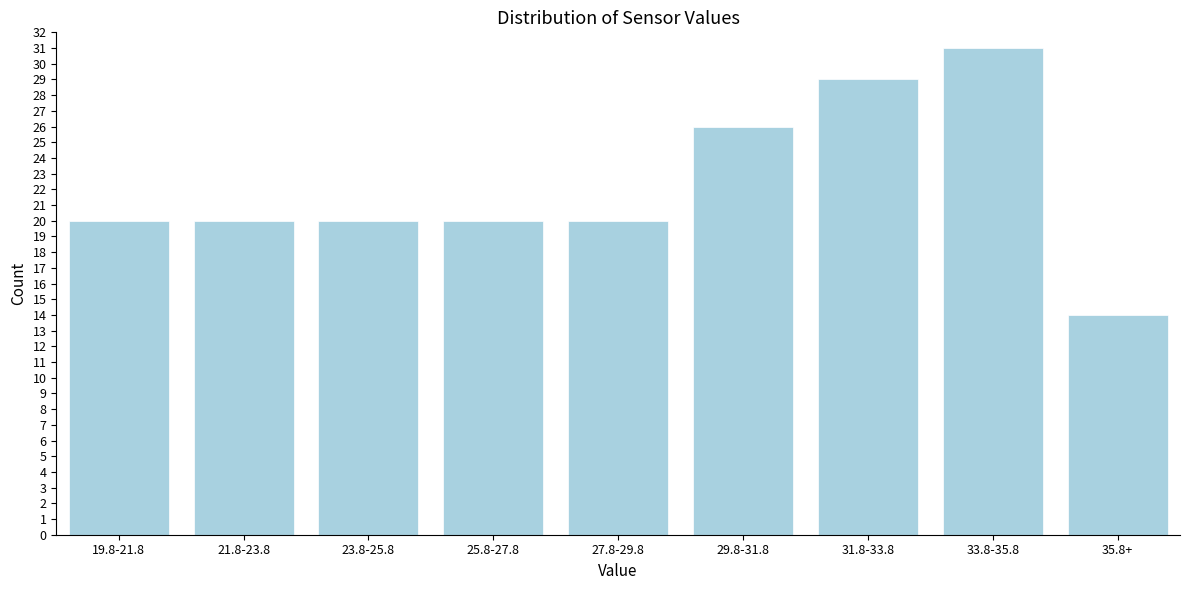

Reading left to right, list all the values displayed in this chart.

20	20	20	20	20	26	29	31	14